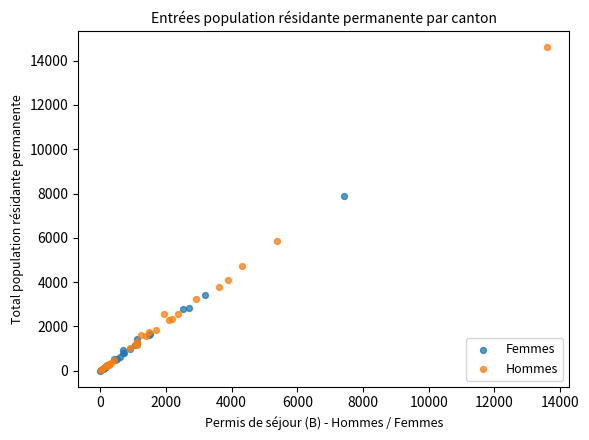

What are all the series names shown in the legend?

Femmes, Hommes